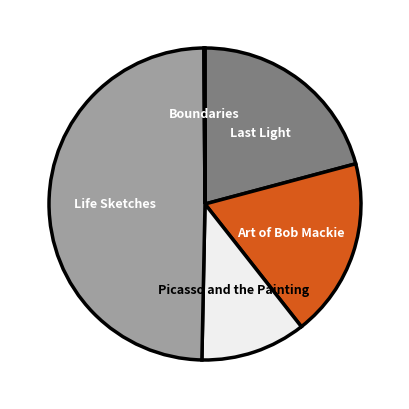

Do Picasso and the Painting and Life Sketches together represent more than half of the pie?

Yes